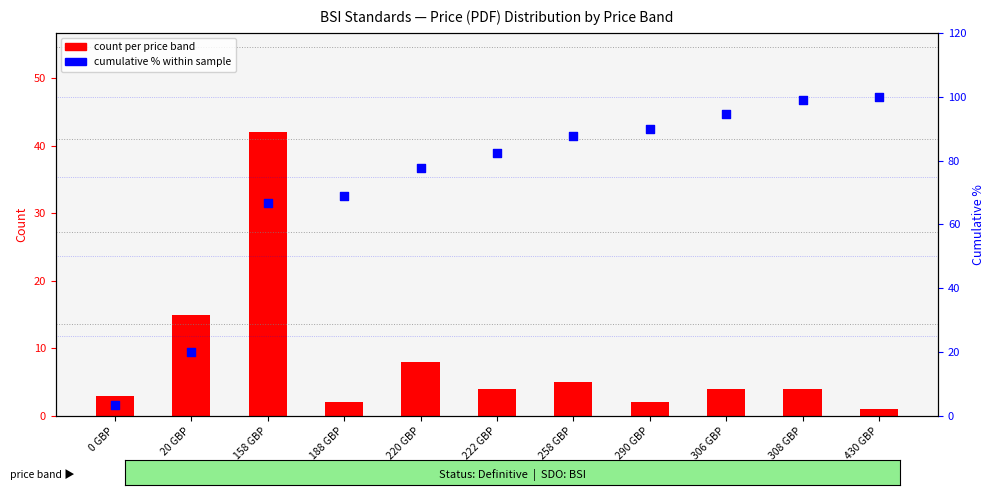

What is the total value across all series at 308 GBP?

102.9